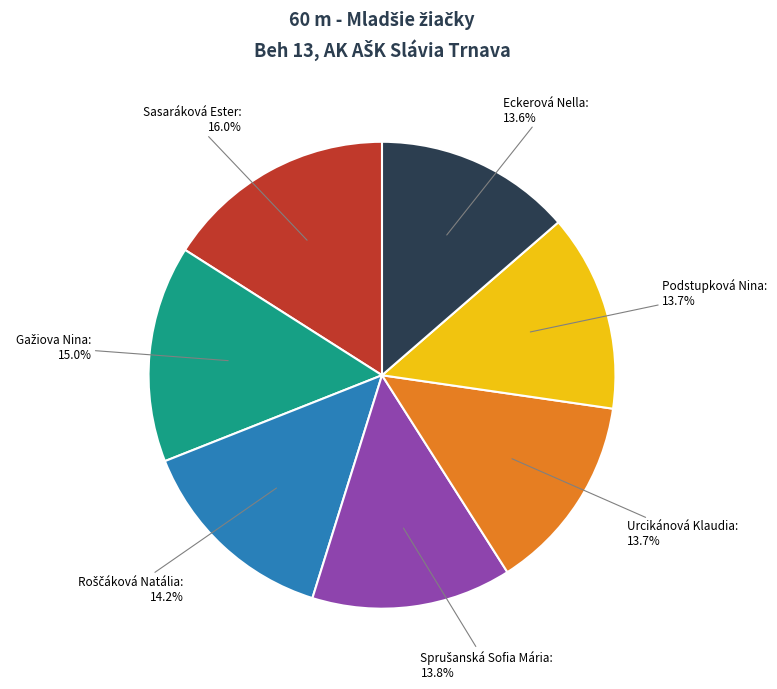

What is the ratio of the value at Sasaráková Ester to the value at Urcikánová Klaudia?

1.2